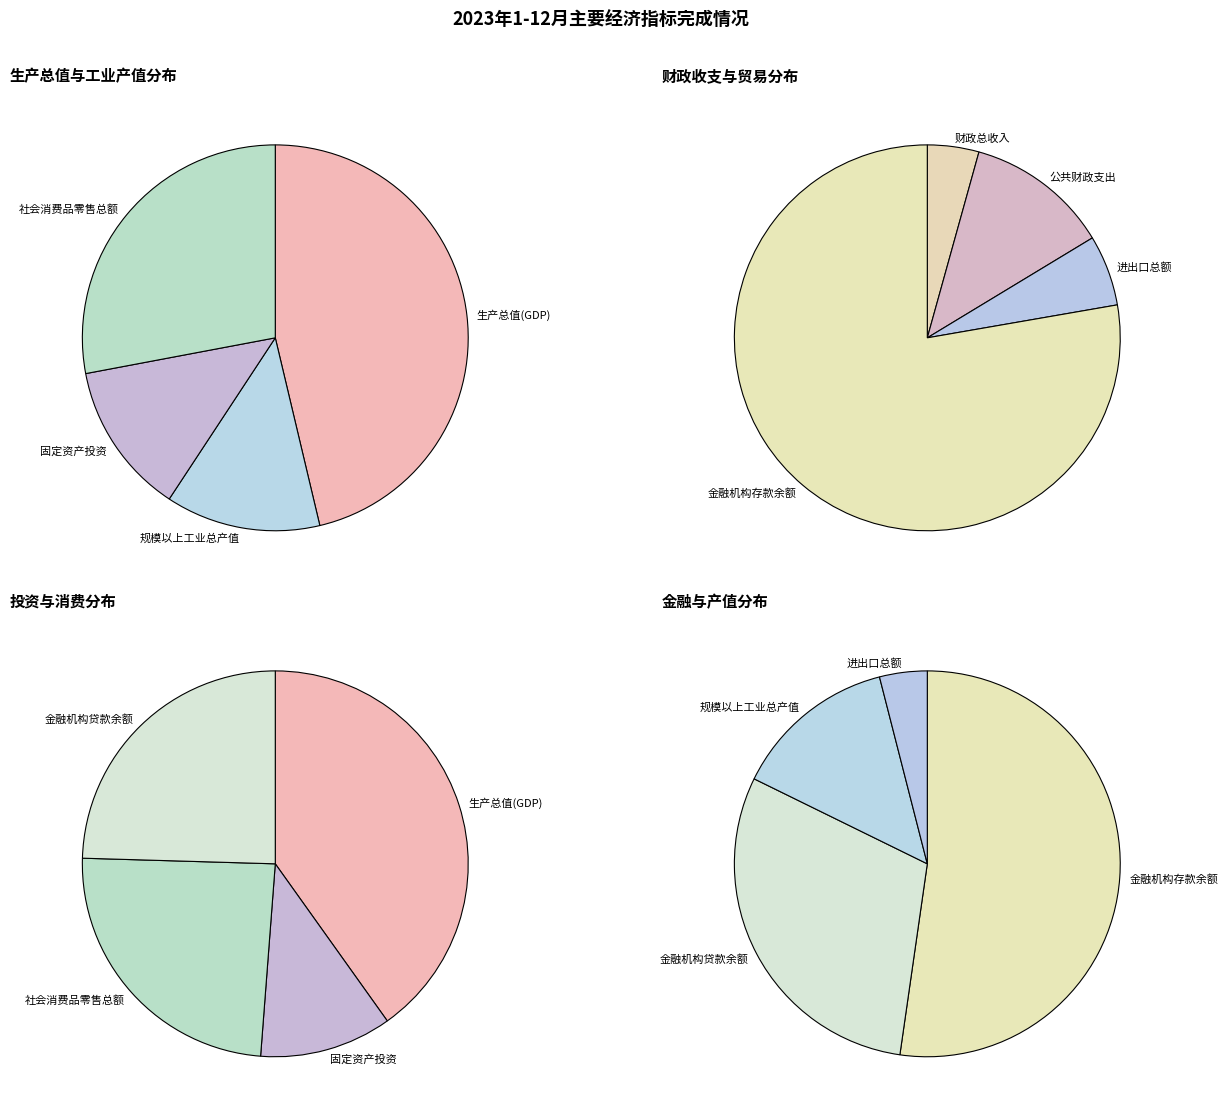

How many slices are in this pie chart?

9